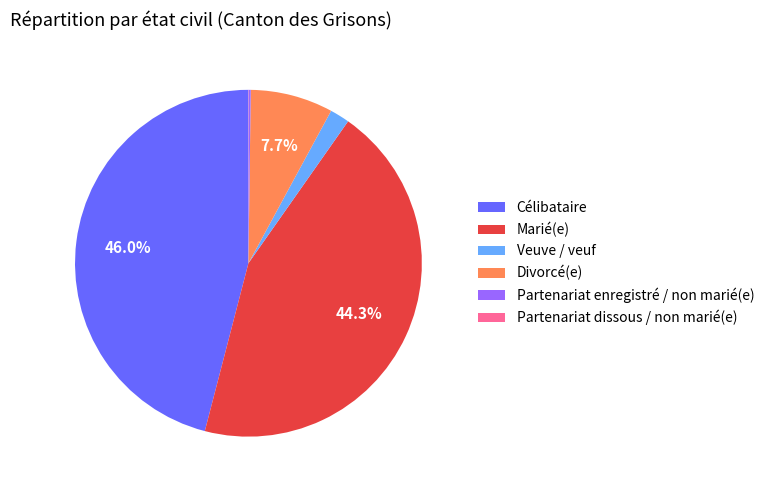

Is it true that Veuve / veuf is 2% of the pie?

True